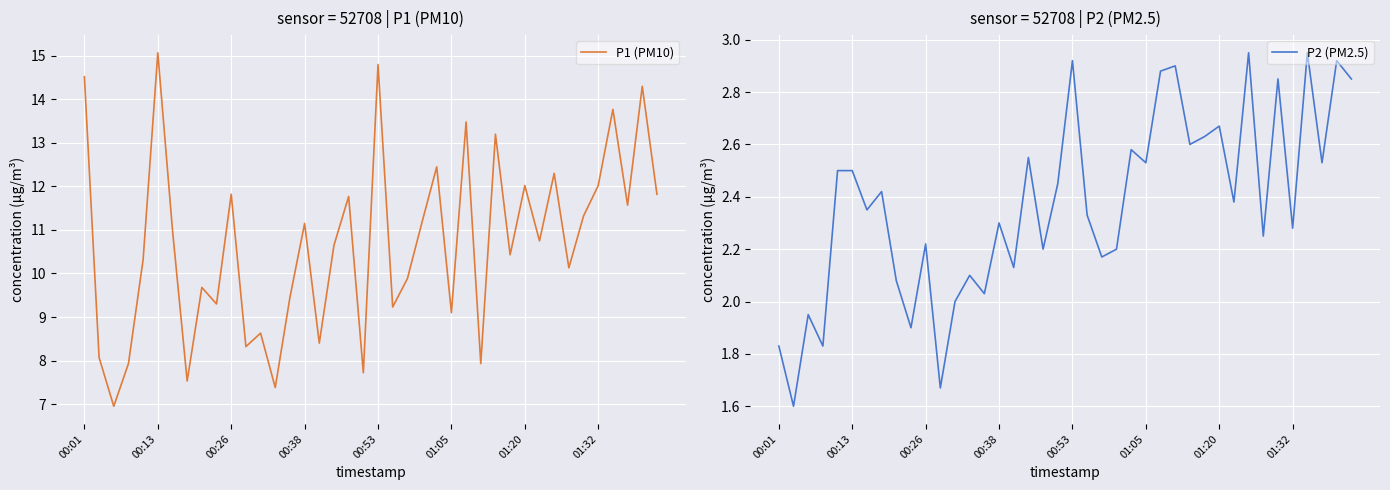

Where does the P1 (PM10) series first go above 10?

00:01